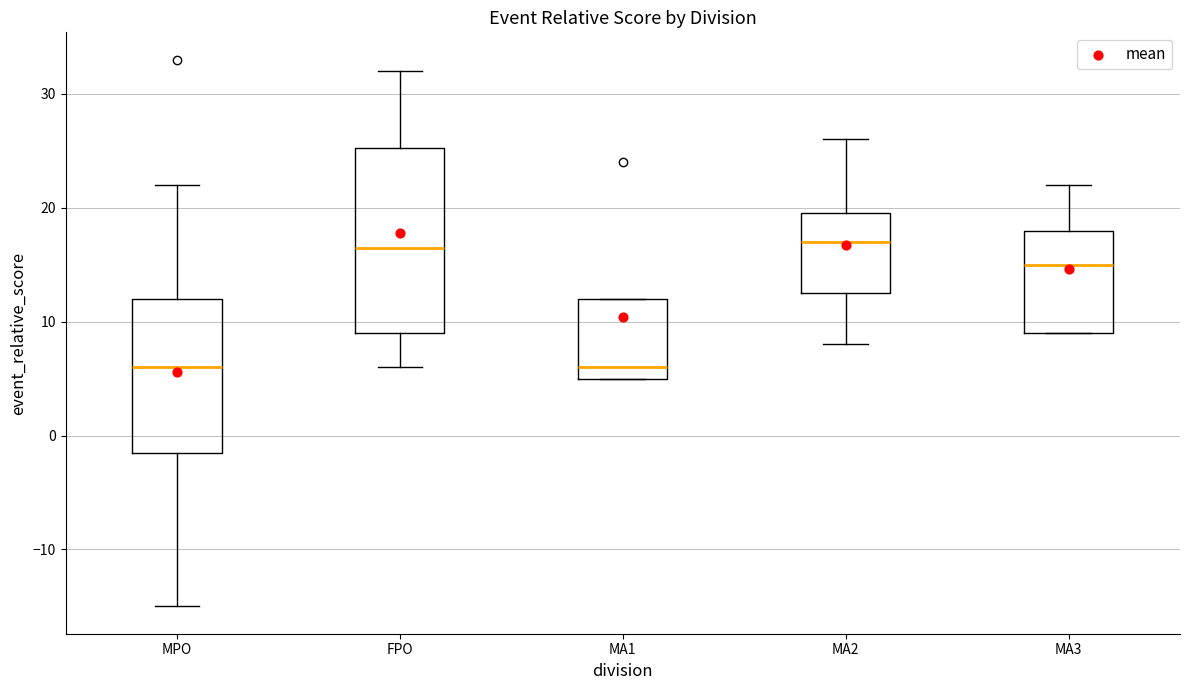

Reading left to right, transcribe this box plot: for each box, give where its median line is, the range the box spans, and where its two whiskers end, as read against the y-axis. The values are not printed on the chart, so give them approximately, as read against the axis.

MPO: median 6, box -1 to 12, whiskers -15 to 22
FPO: median 17, box 9 to 25, whiskers 6 to 32
MA1: median 6, box 5 to 12, whiskers 5 to 12
MA2: median 17, box 13 to 20, whiskers 8 to 26
MA3: median 15, box 9 to 18, whiskers 9 to 22